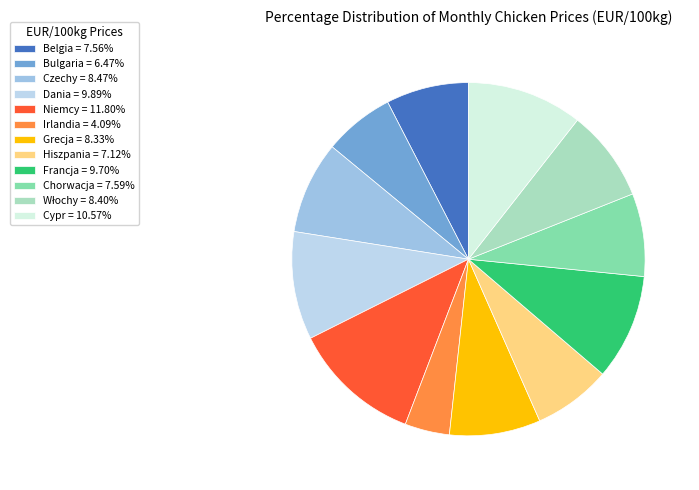

To the nearest percent, what portion does Grecja represent?

8%